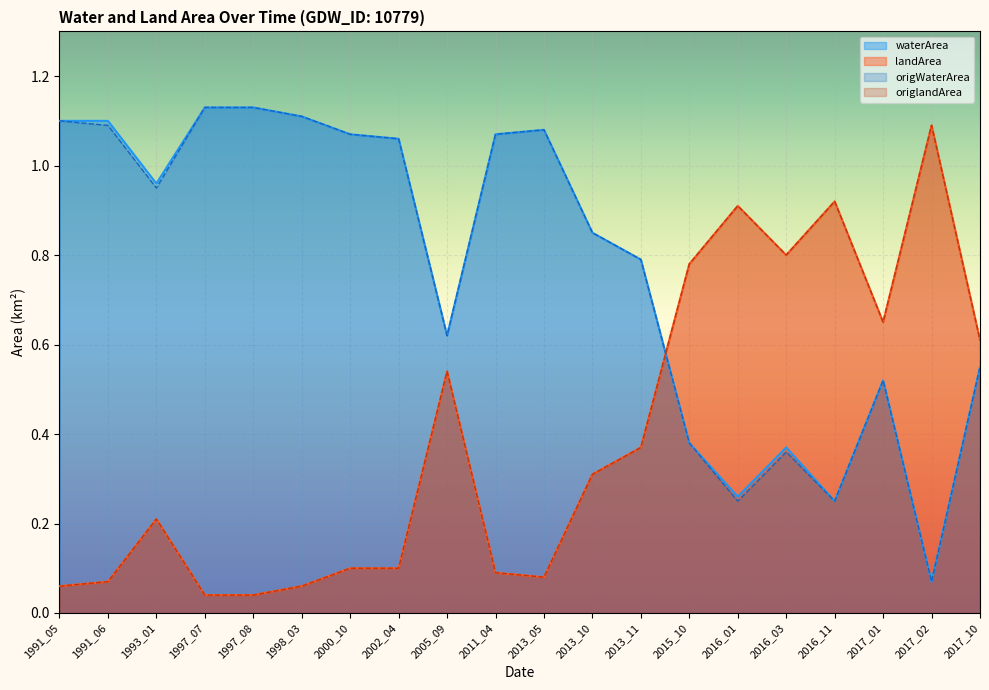

Which has a higher value, 2016_03 or 2002_04?

2002_04